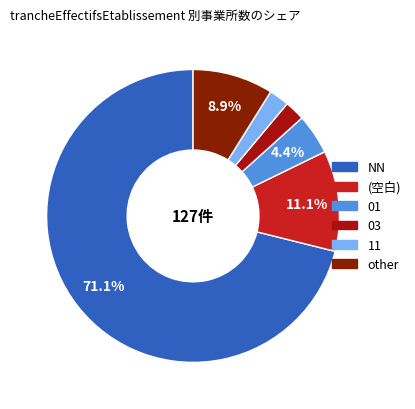

Is there any slice that represents more than half of the pie?

Yes